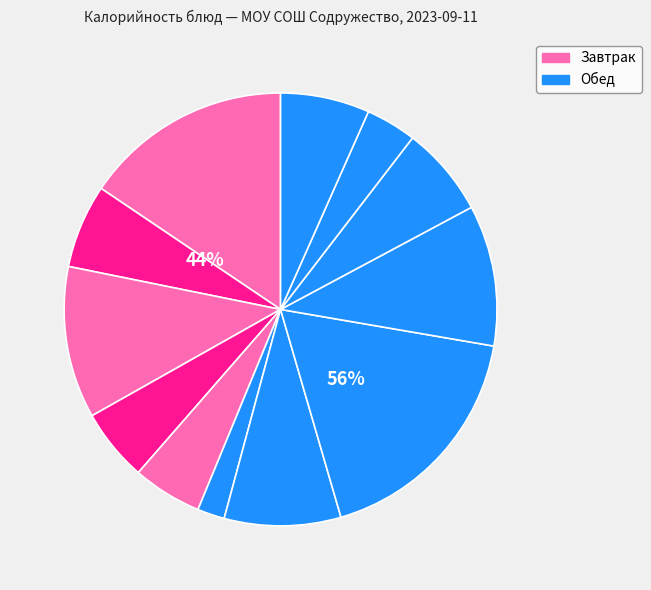

Is it true that ватрушка с творогом is 13% of the pie?

False